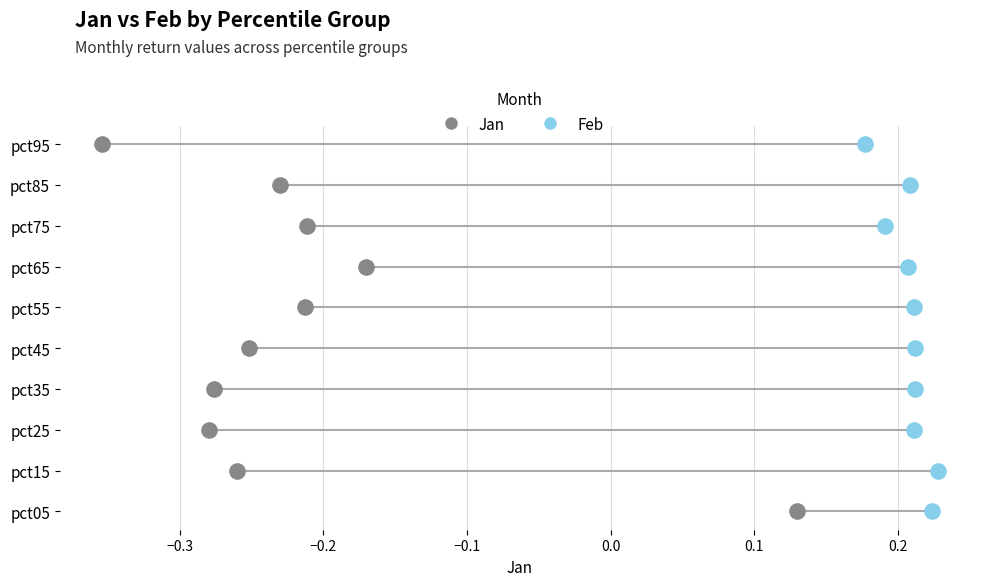

What are all the series names shown in the legend?

Jan, Feb